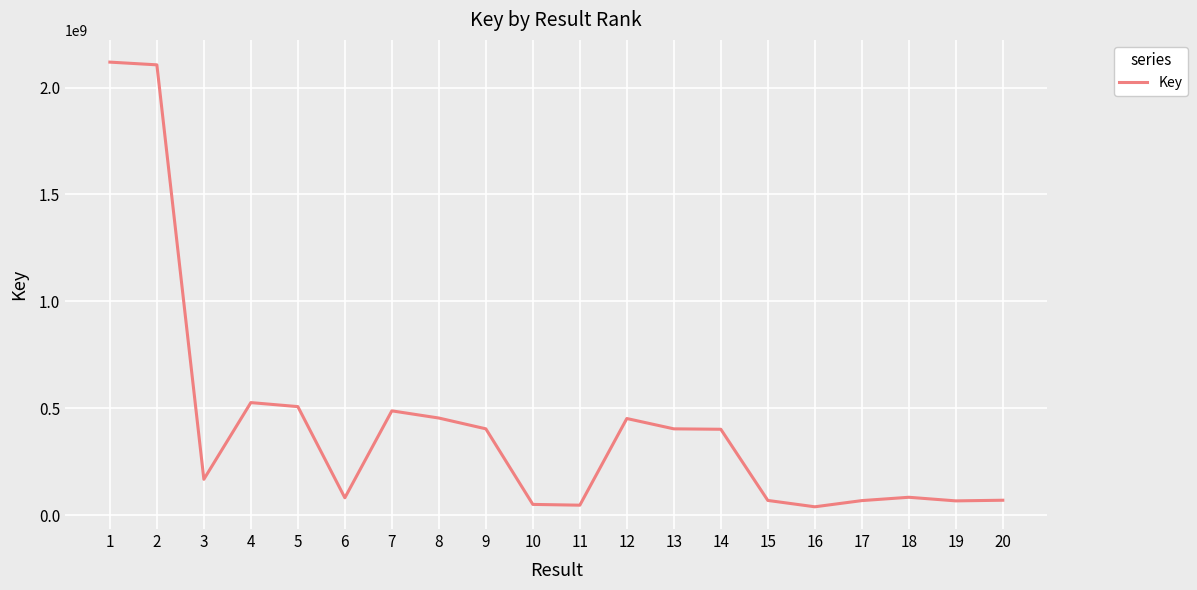

What is the maximum value shown in the chart?

2119435423